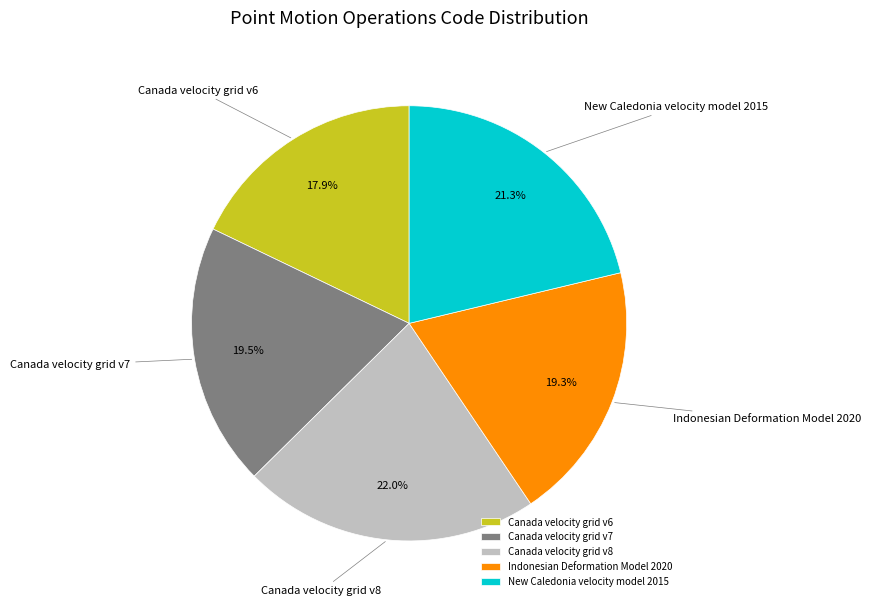

Combined, do Canada velocity grid v7 and Indonesian Deformation Model 2020 account for over 50%?

No